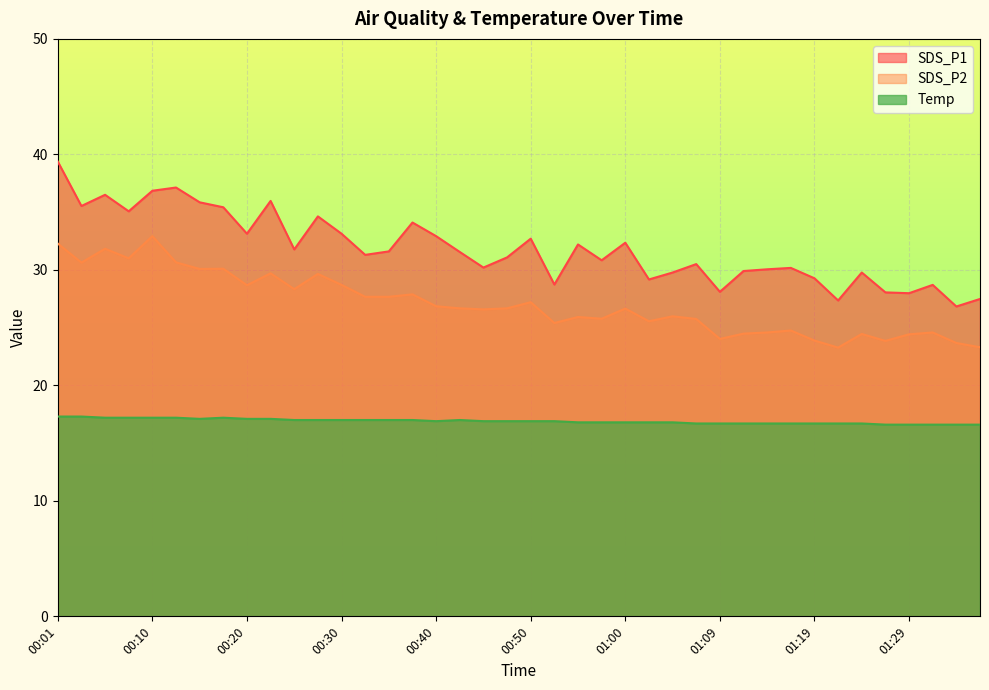

True or false: SDS_P1 has a value of 18.9 at 00:08.

False